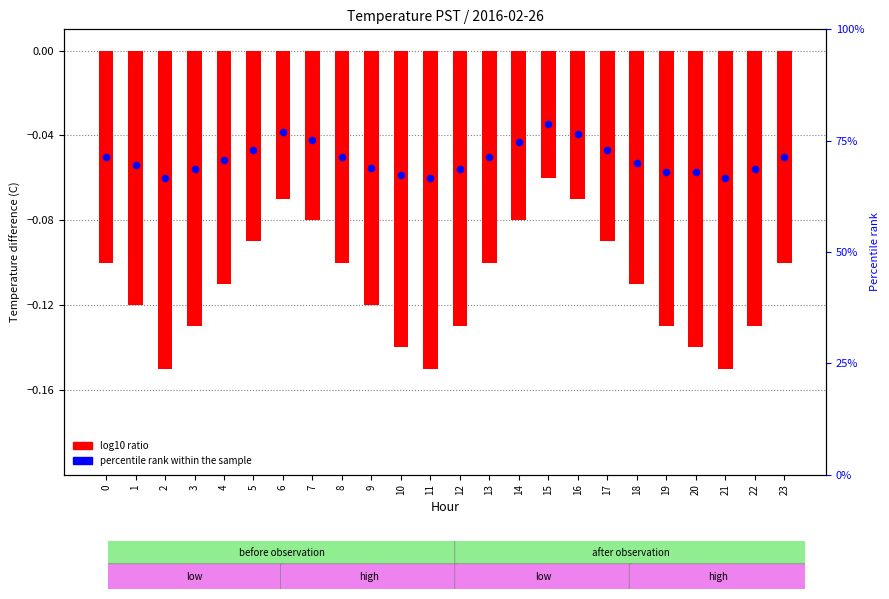

What are all the series names shown in the legend?

log10 ratio, percentile rank within the sample